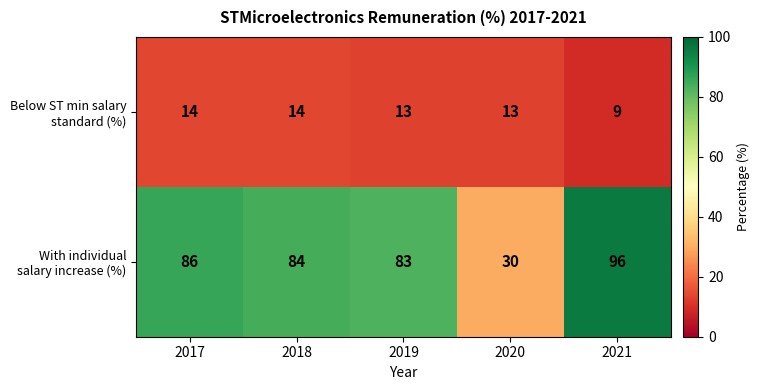

What is the maximum value shown in the chart?

96